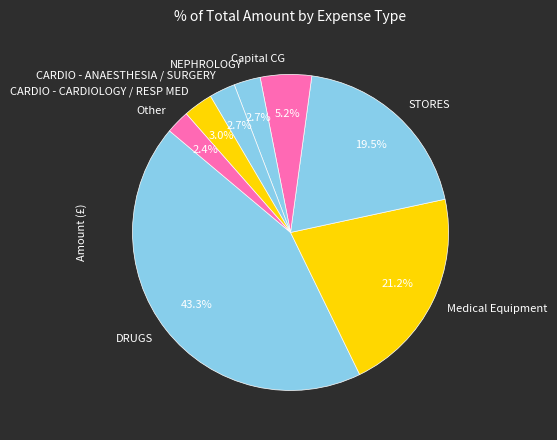

Which has a higher value, STORES or DRUGS?

DRUGS